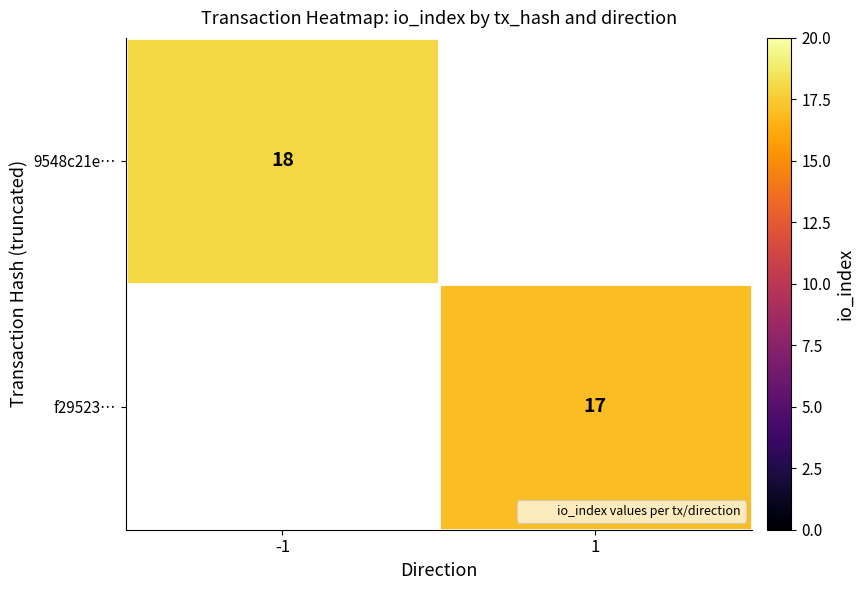

The 9548c21e… series shows 18.0 at -1. True or false?

True